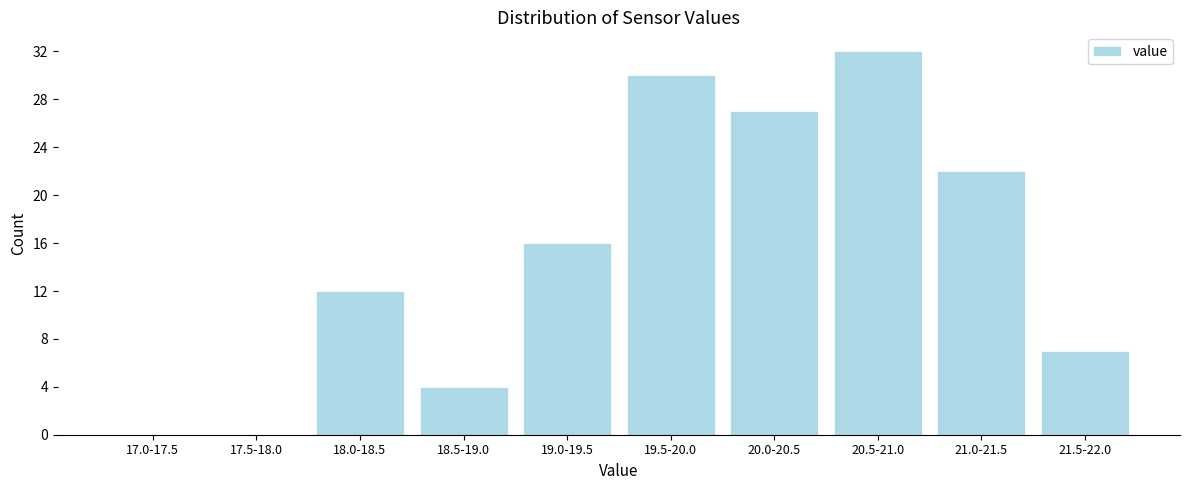

Reading left to right, what are all the values shown in this chart?

17.0-17.5=0	17.5-18.0=0	18.0-18.5=12	18.5-19.0=4	19.0-19.5=16	19.5-20.0=30	20.0-20.5=27	20.5-21.0=32	21.0-21.5=22	21.5-22.0=7